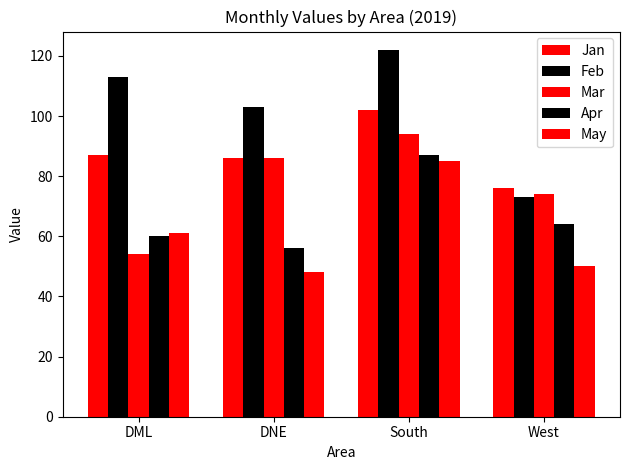

What is the total value across all series at DML?

375